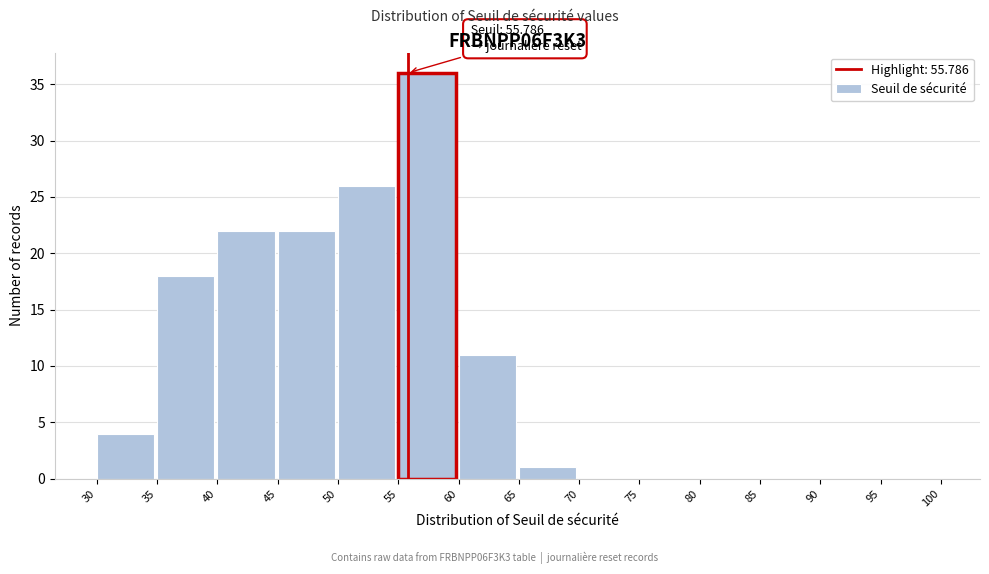

Which range on the x-axis has the tallest bar?

55 to 60